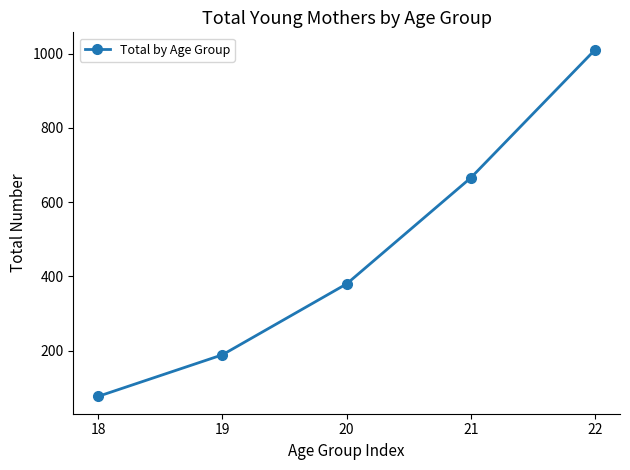

List the labels in order of value, largest first.

22, 21, 20, 19, 18